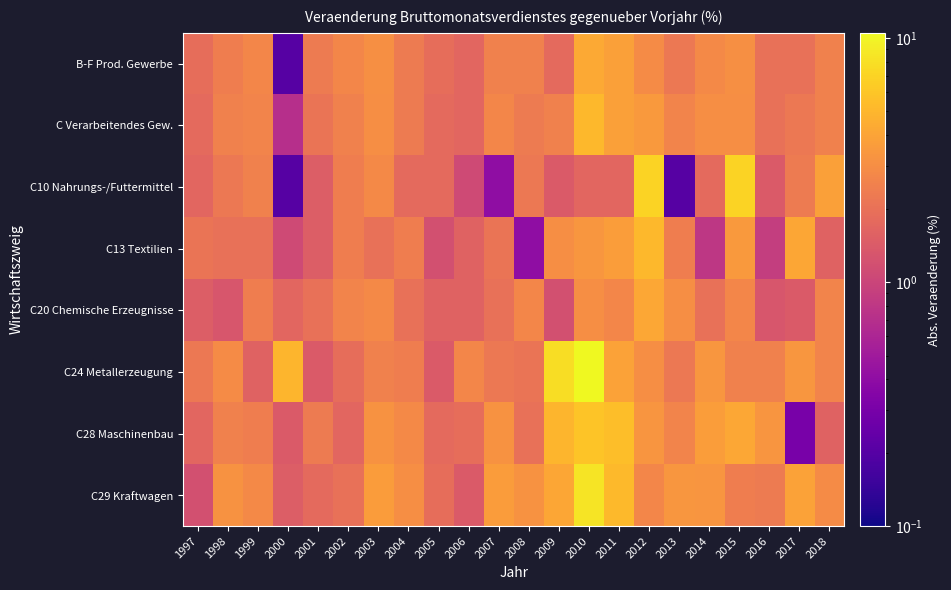

Reading left to right, what are all the values shown in this chart?

B-F Prod. Gewerbe: 1997=1.9	1998=2.4	1999=2.7	2000=0.2	2001=2.3	2002=2.7	2003=3.1	2004=2.3	2005=1.9	2006=1.7	2007=2.5	2008=2.5	2009=1.8	2010=4.3	2011=3.8	2012=2.9	2013=2.2	2014=2.8	2015=3.1	2016=2.0	2017=2.0	2018=2.5
C Verarbeitendes Gew.: 1997=1.8	1998=2.5	1999=2.6	2000=0.7	2001=2.1	2002=2.5	2003=3.0	2004=2.3	2005=1.8	2006=1.7	2007=2.7	2008=2.3	2009=2.5	2010=5.1	2011=3.8	2012=3.5	2013=2.6	2014=3.0	2015=3.0	2016=2.0	2017=2.2	2018=2.5
C10 Nahrungs-/Futtermittel: 1997=1.7	1998=2.2	1999=2.5	2000=0.2	2001=1.5	2002=2.4	2003=2.8	2004=1.8	2005=1.8	2006=1.1	2007=0.4	2008=2.2	2009=1.4	2010=1.7	2011=1.7	2012=7.0	2013=0.2	2014=1.8	2015=7.0	2016=1.4	2017=2.3	2018=3.8
C13 Textilien: 1997=2.1	1998=2.0	1999=2.0	2000=1.1	2001=1.5	2002=2.4	2003=2.0	2004=2.4	2005=1.2	2006=1.6	2007=2.1	2008=0.4	2009=3.0	2010=3.4	2011=3.7	2012=5.1	2013=2.4	2014=0.8	2015=3.5	2016=0.9	2017=4.1	2018=1.6
C20 Chemische Erzeugnisse: 1997=1.5	1998=1.3	1999=2.4	2000=1.7	2001=2.0	2002=2.6	2003=2.8	2004=2.0	2005=1.6	2006=1.6	2007=2.0	2008=2.7	2009=1.2	2010=3.0	2011=2.7	2012=4.2	2013=3.0	2014=2.0	2015=2.7	2016=1.3	2017=1.4	2018=2.6
C24 Metallerzeugung: 1997=2.2	1998=2.9	1999=1.6	2000=4.9	2001=1.4	2002=1.9	2003=2.5	2004=2.4	2005=1.4	2006=2.7	2007=2.2	2008=2.1	2009=7.8	2010=10.5	2011=3.9	2012=3.0	2013=2.2	2014=3.4	2015=2.5	2016=2.5	2017=3.4	2018=2.6
C28 Maschinenbau: 1997=1.7	1998=2.5	1999=2.4	2000=1.4	2001=2.3	2002=1.7	2003=3.2	2004=2.8	2005=1.8	2006=1.9	2007=3.2	2008=2.0	2009=4.9	2010=5.9	2011=5.5	2012=3.3	2013=2.6	2014=3.7	2015=4.2	2016=3.3	2017=0.3	2018=1.6
C29 Kraftwagen: 1997=1.2	1998=3.2	1999=2.8	2000=1.5	2001=1.8	2002=2.0	2003=3.6	2004=3.0	2005=1.9	2006=1.4	2007=3.6	2008=3.2	2009=4.1	2010=8.4	2011=5.2	2012=2.7	2013=3.4	2014=3.3	2015=2.4	2016=2.3	2017=3.9	2018=2.9